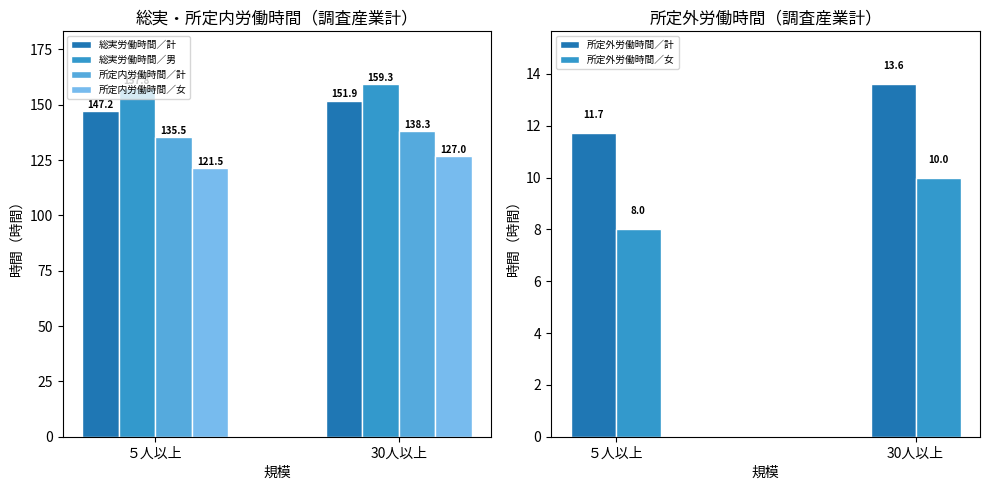

Reading left to right, list all the values displayed in this chart.

総実労働時間／計: ５人以上=147.2	30人以上=151.9
総実労働時間／男: ５人以上=157.8	30人以上=159.3
所定内労働時間／計: ５人以上=135.5	30人以上=138.3
所定内労働時間／女: ５人以上=121.5	30人以上=127.0
所定外労働時間／計: ５人以上=11.7	30人以上=13.6
所定外労働時間／女: ５人以上=8.0	30人以上=10.0